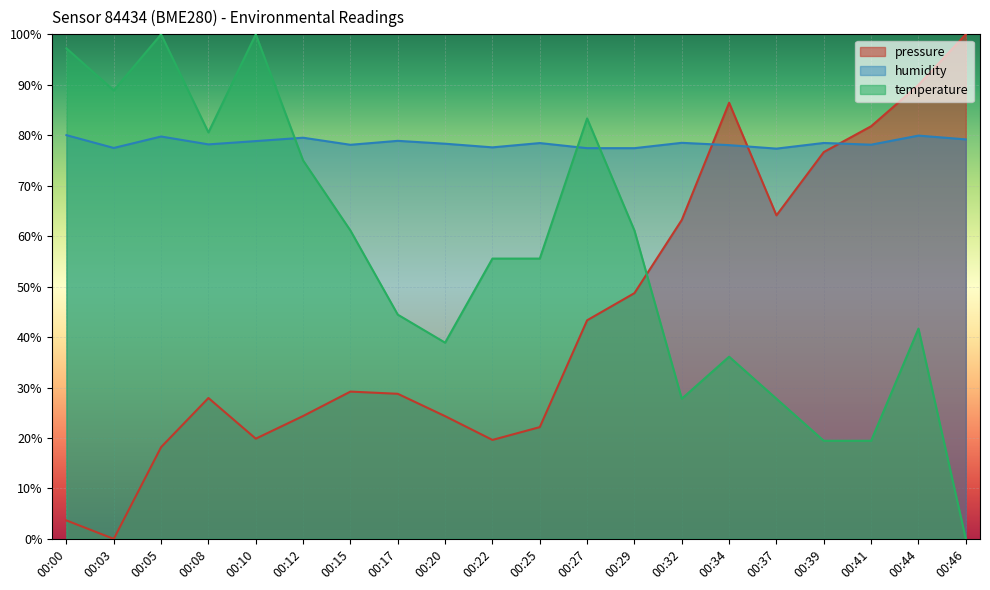

What is the difference between the second highest and second lowest values in the pressure series?

86.3